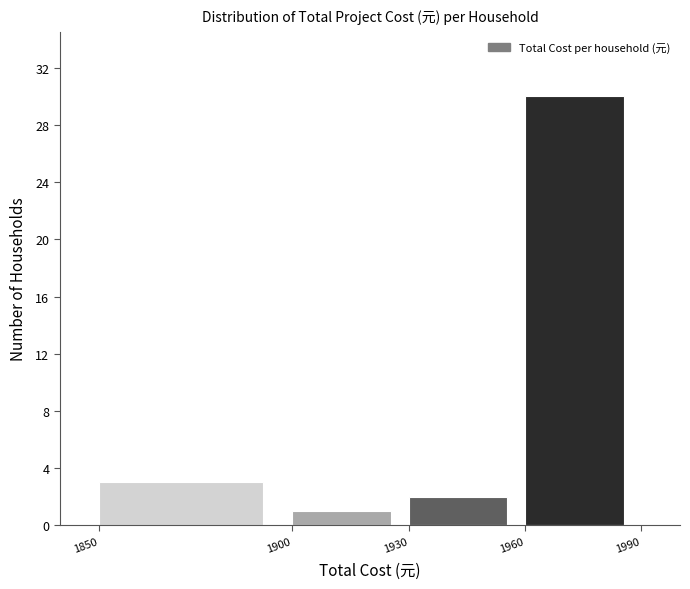

Reading left to right, list every bar in this chart as the range it spans on the x-axis followed by its height. The values are not printed on the chart, so give them approximately, as read against the axis.

1850 to 1900: 3
1900 to 1930: 1
1930 to 1960: 2
1960 to 1990: 30